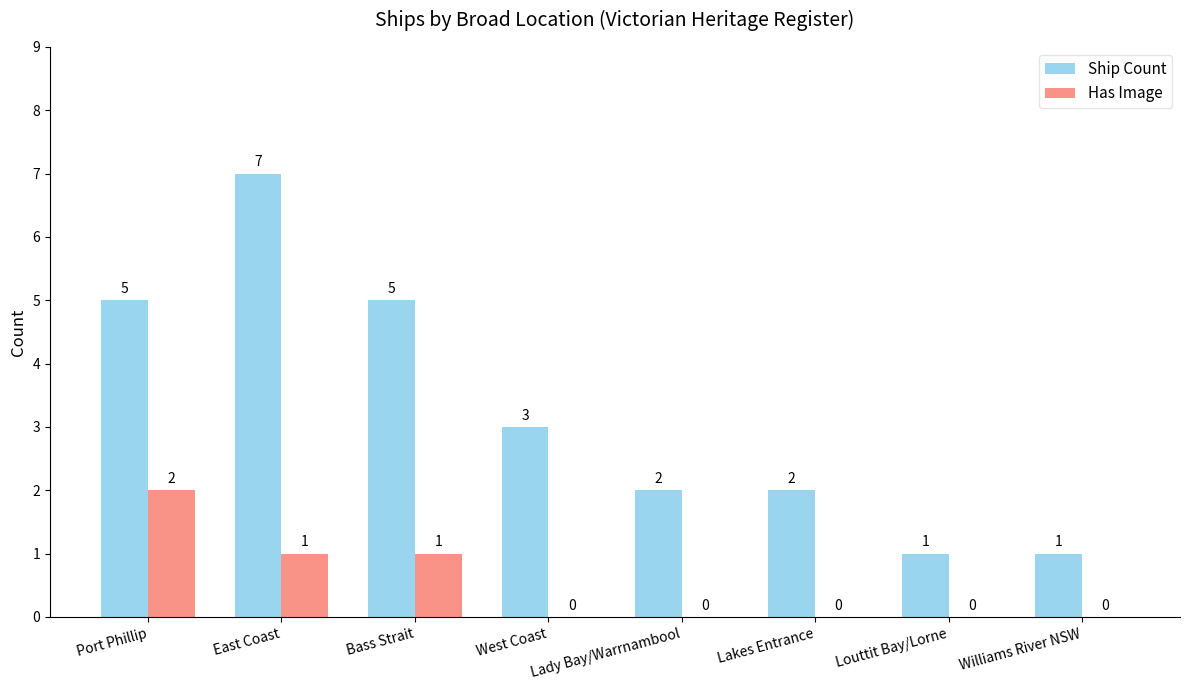

Which series has the largest total across all categories?

Ship Count